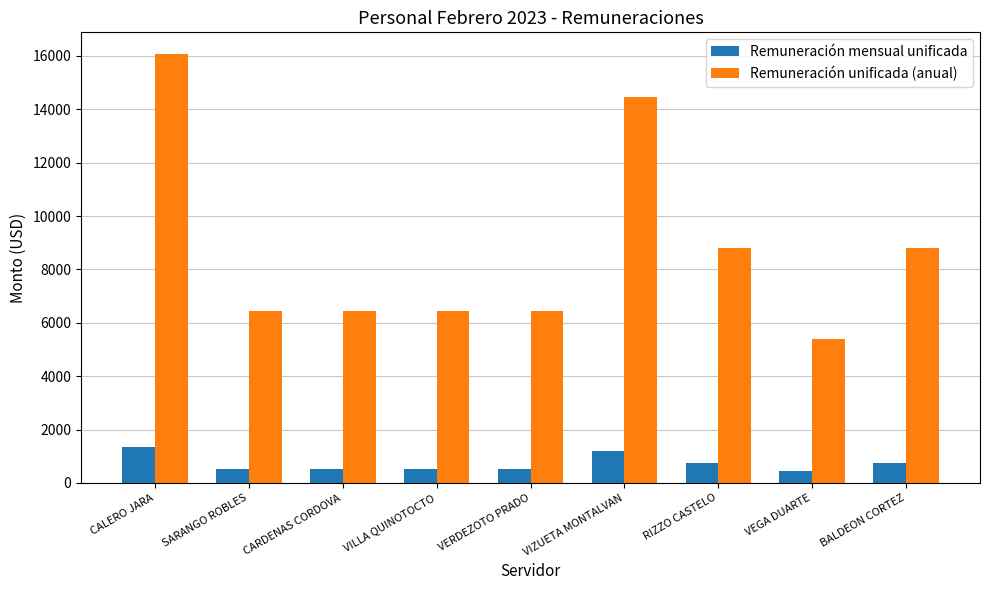

Count the number of categories in the chart.

9